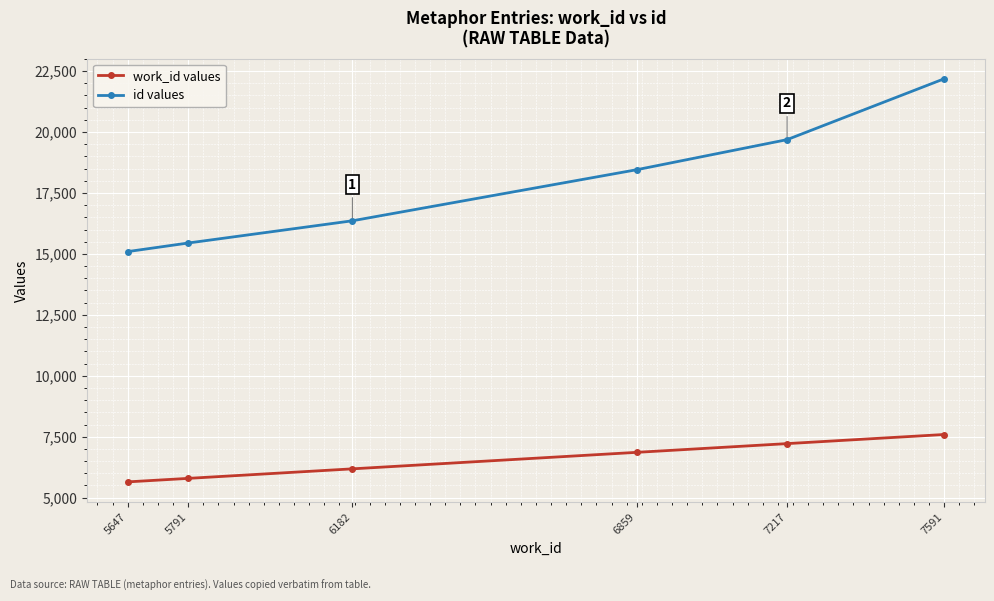

What is the difference between the maximum and minimum values in the id values series?

7090